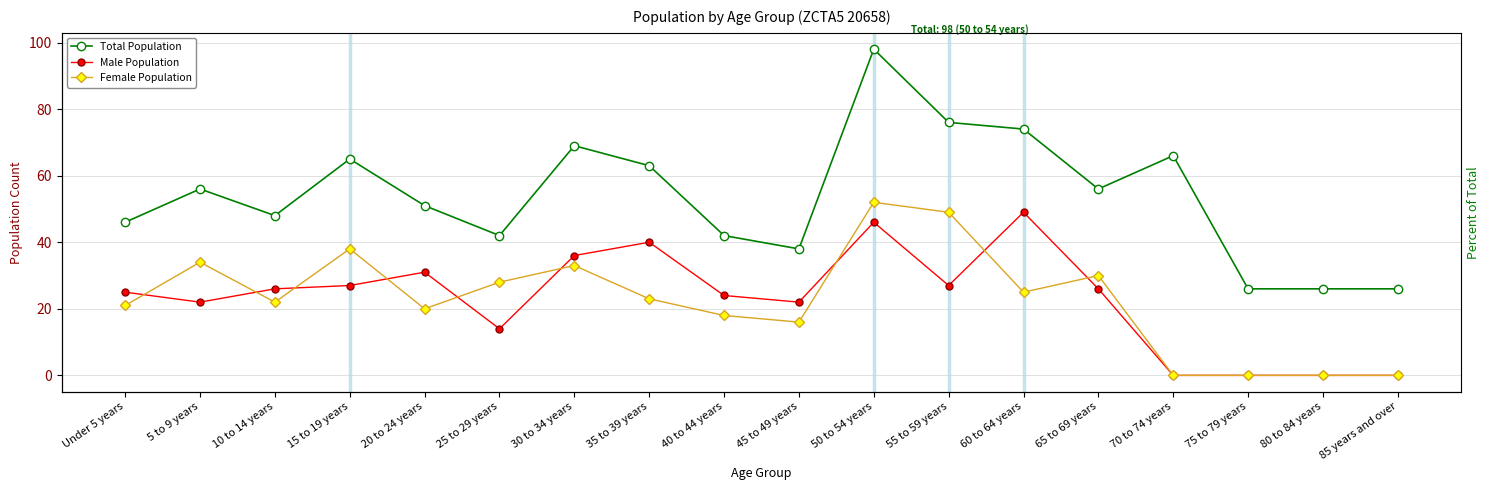

Rank the series by their maximum value, from lowest to highest.

Male Population, Female Population, Total Population